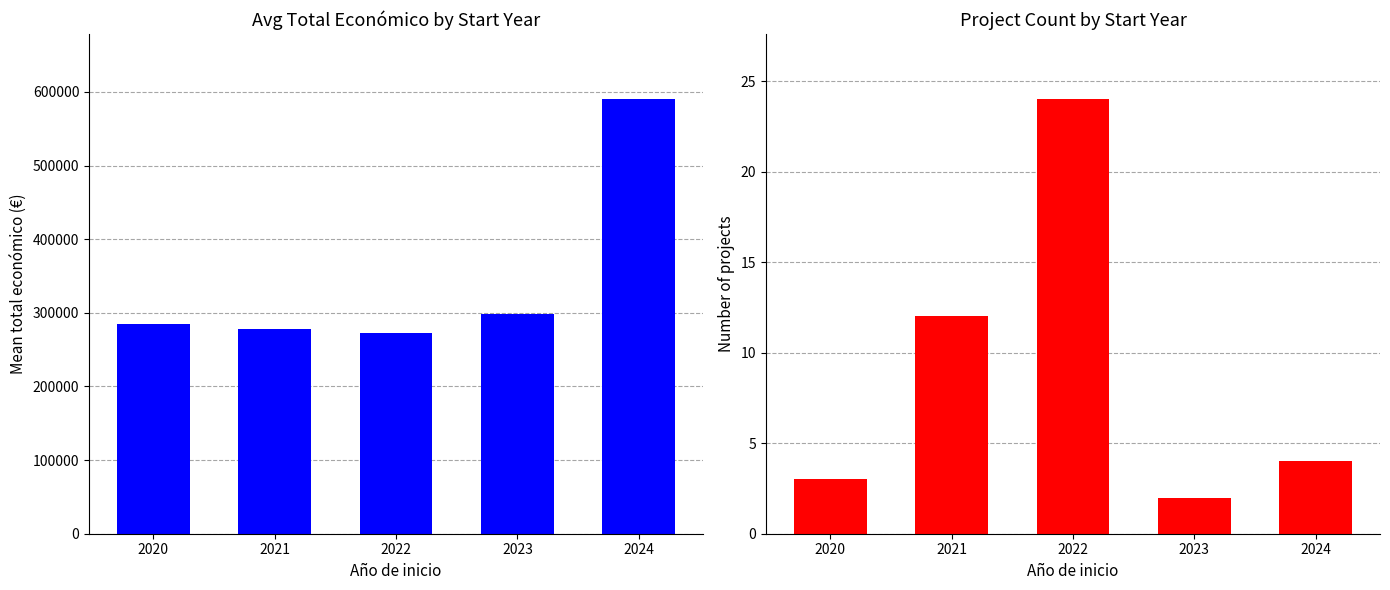

What is the average value of the Project Count series?

9.0